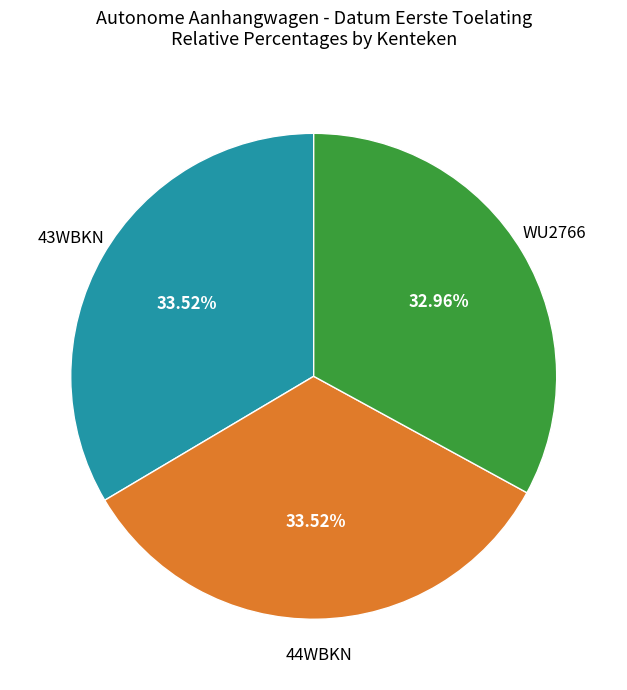

Is there any slice that represents more than half of the pie?

No